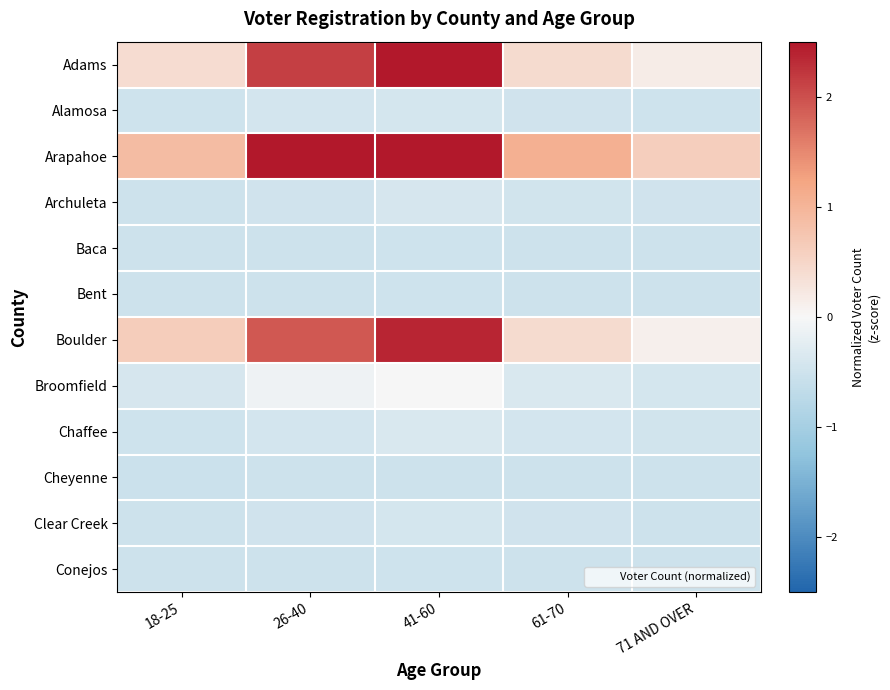

Reading left to right, what are all the values shown in this chart?

Adams: 18-25=0.4	26-40=2.1	41-60=2.5	61-70=0.4	71 AND OVER=0.2
Alamosa: 18-25=-0.5	26-40=-0.4	41-60=-0.4	61-70=-0.5	71 AND OVER=-0.5
Arapahoe: 18-25=0.9	26-40=3.0	41-60=4.2	61-70=1.1	71 AND OVER=0.6
Archuleta: 18-25=-0.5	26-40=-0.5	41-60=-0.4	61-70=-0.5	71 AND OVER=-0.5
Baca: 18-25=-0.5	26-40=-0.5	41-60=-0.5	61-70=-0.5	71 AND OVER=-0.5
Bent: 18-25=-0.5	26-40=-0.5	41-60=-0.5	61-70=-0.5	71 AND OVER=-0.5
Boulder: 18-25=0.6	26-40=1.9	41-60=2.4	61-70=0.4	71 AND OVER=0.1
Broomfield: 18-25=-0.4	26-40=-0.1	41-60=0.0	61-70=-0.4	71 AND OVER=-0.4
Chaffee: 18-25=-0.5	26-40=-0.4	41-60=-0.4	61-70=-0.4	71 AND OVER=-0.5
Cheyenne: 18-25=-0.5	26-40=-0.5	41-60=-0.5	61-70=-0.5	71 AND OVER=-0.5
Clear Creek: 18-25=-0.5	26-40=-0.5	41-60=-0.4	61-70=-0.5	71 AND OVER=-0.5
Conejos: 18-25=-0.5	26-40=-0.5	41-60=-0.5	61-70=-0.5	71 AND OVER=-0.5